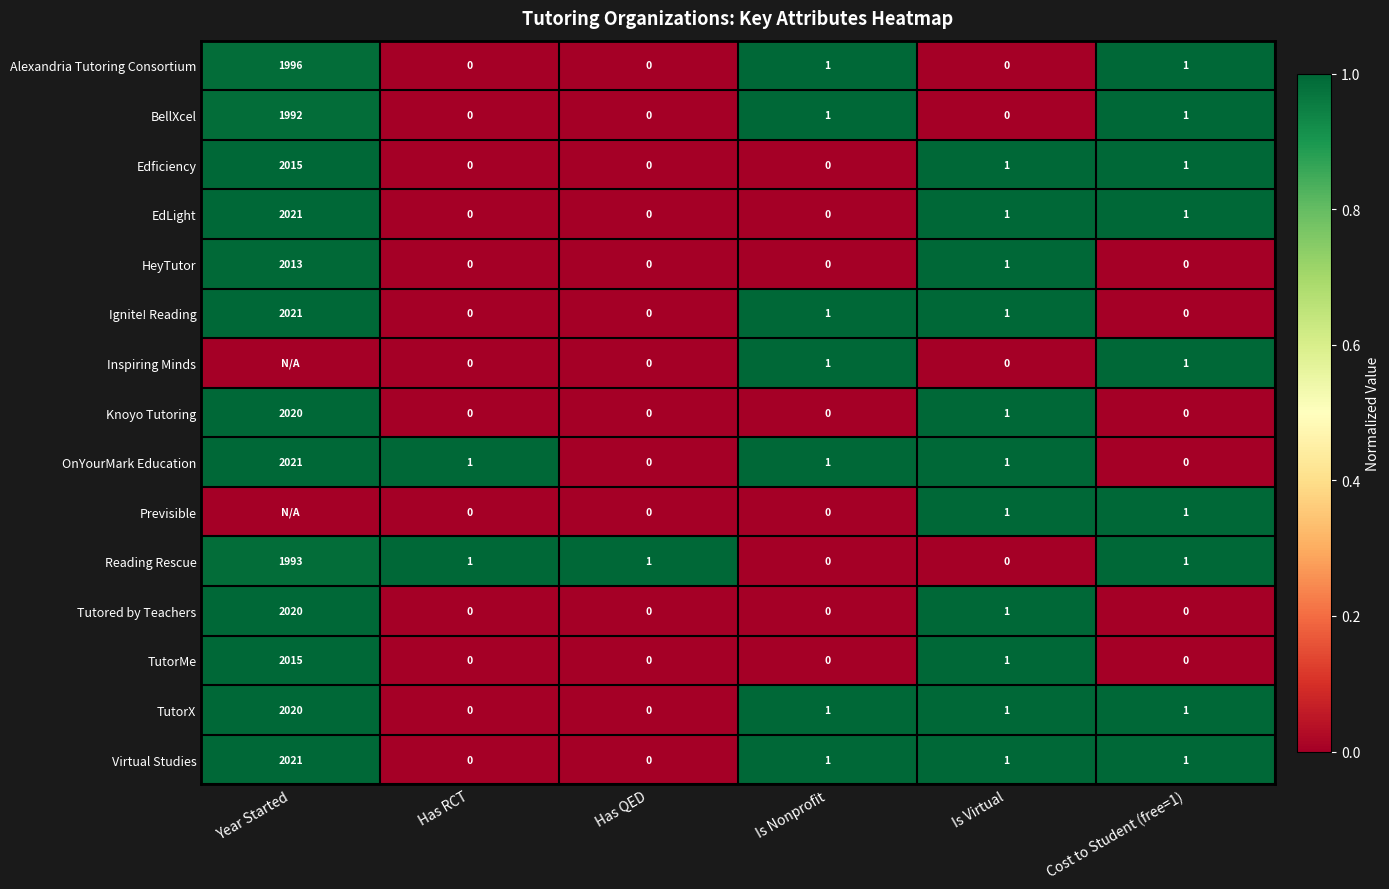

At how many categories does at least one series exceed 0?

6